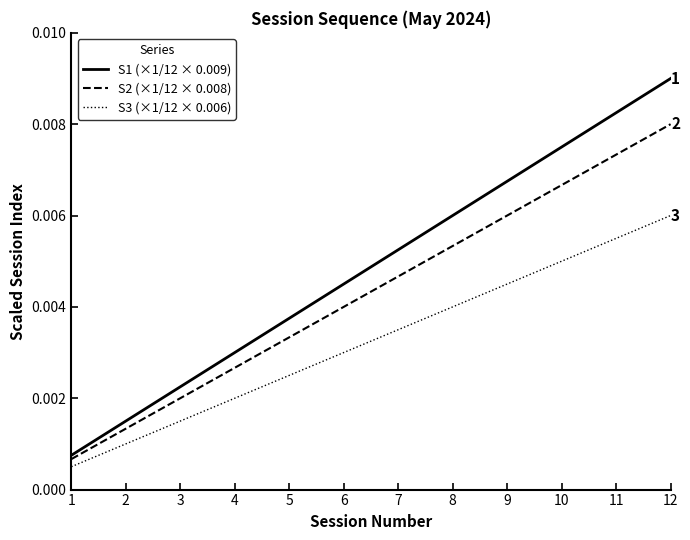

At which category is the sum across all series the highest?

12